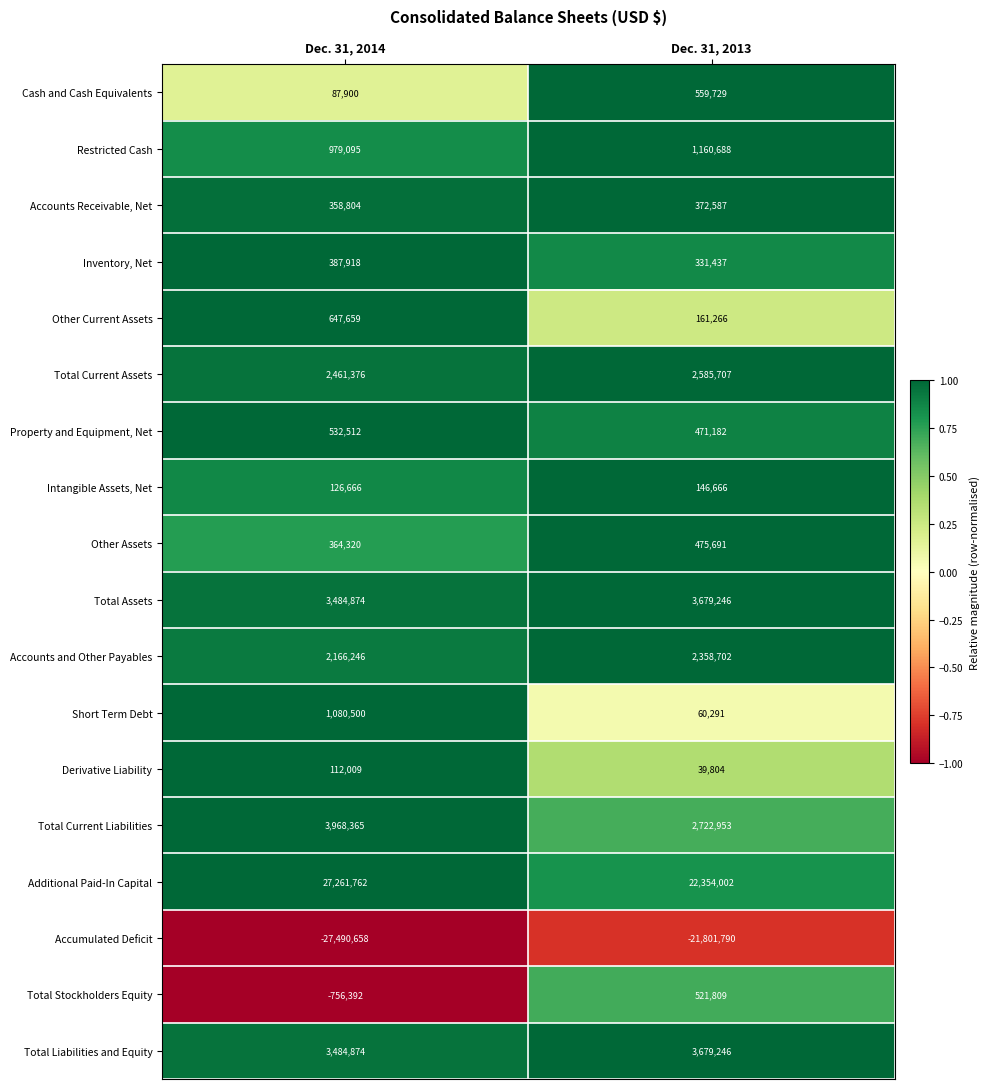

Count the number of categories in the chart.

2